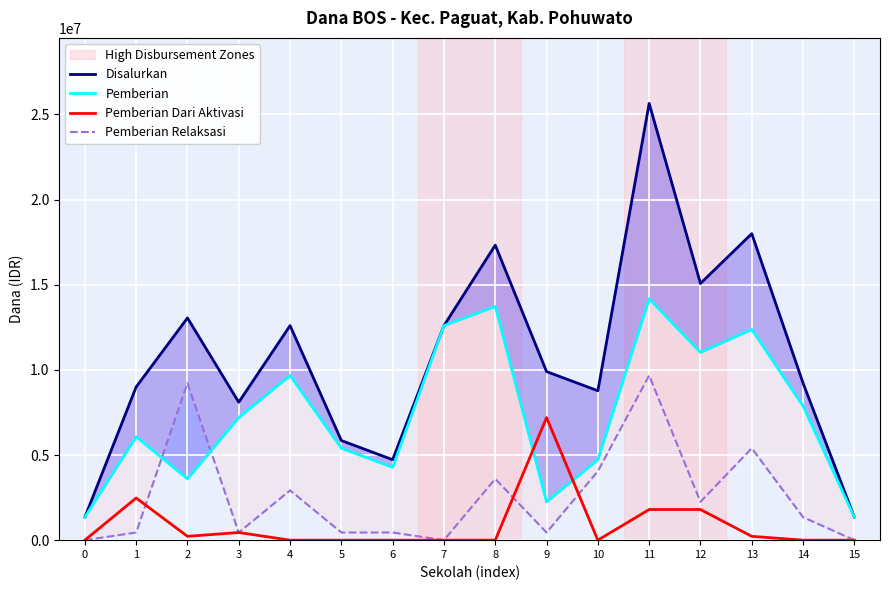

True or false: Disalurkan and Pemberian Relaksasi cross at least once.

False